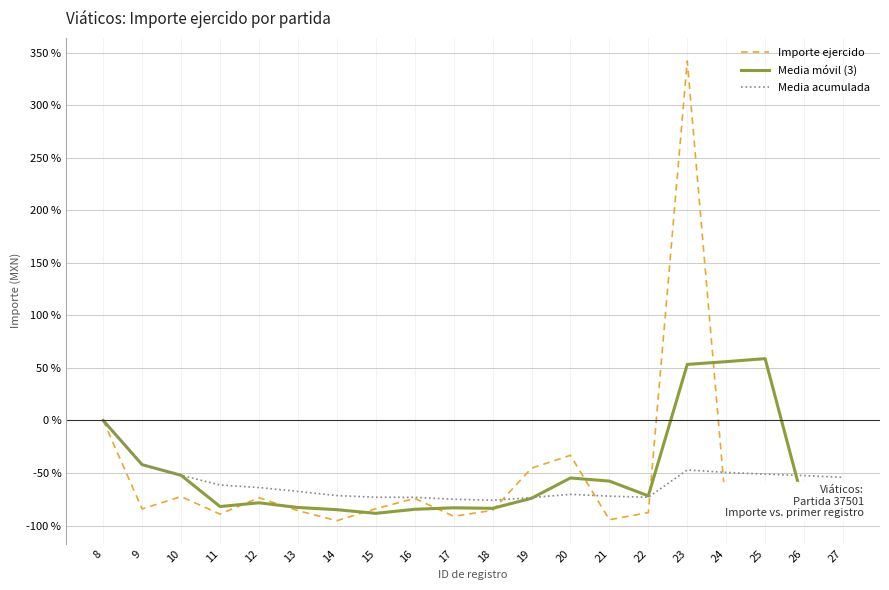

Where is the first local maximum for Importe ejercido?

10